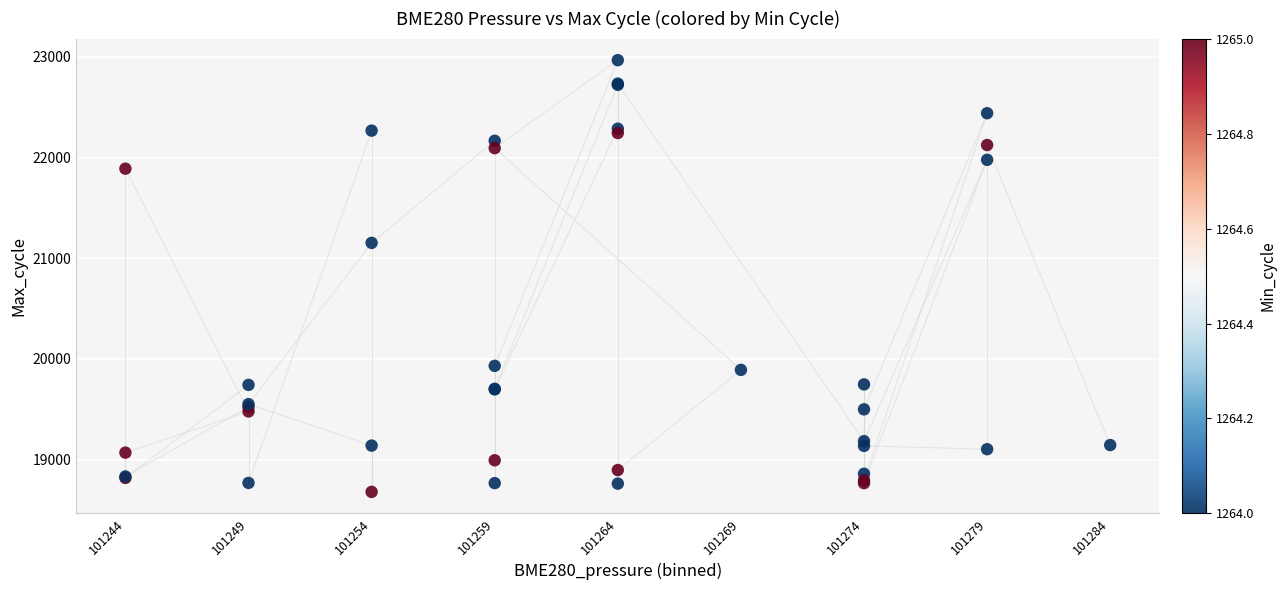

What Y value in the scatter plot is closest to 20823?

21153